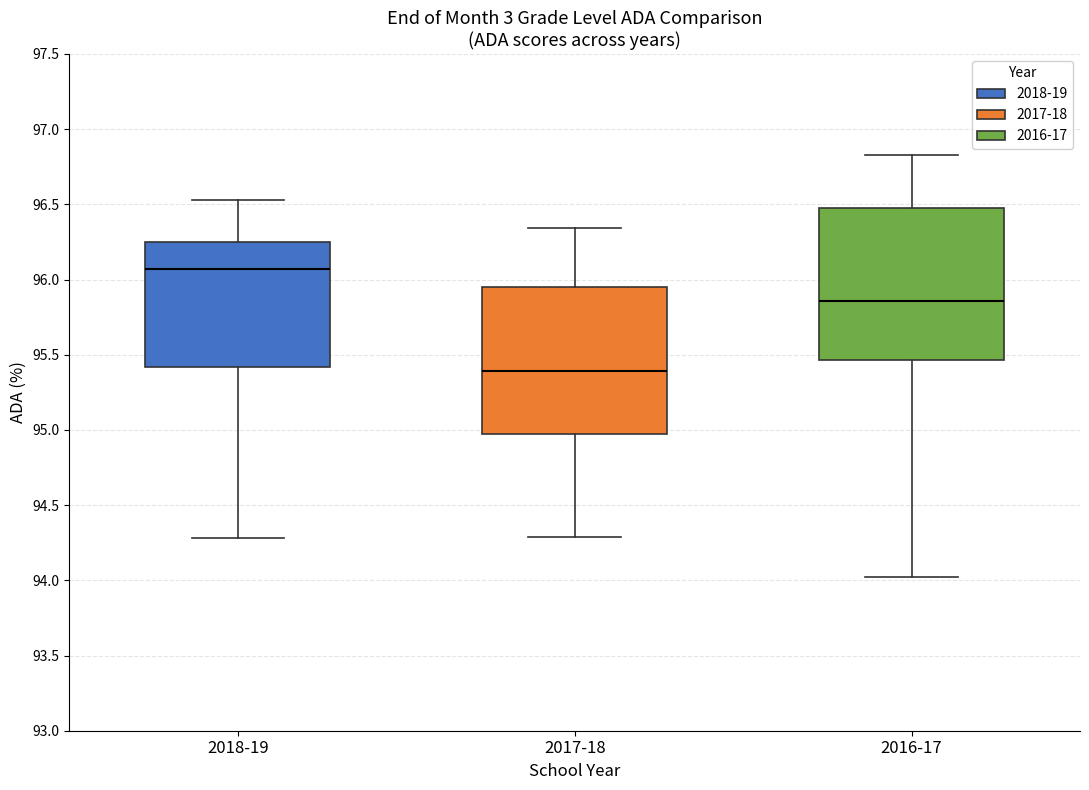

Where is the lower edge of the box for 2016-17 on the y-axis? The values are not printed on the chart, so give them approximately, as read against the axis.

95.45